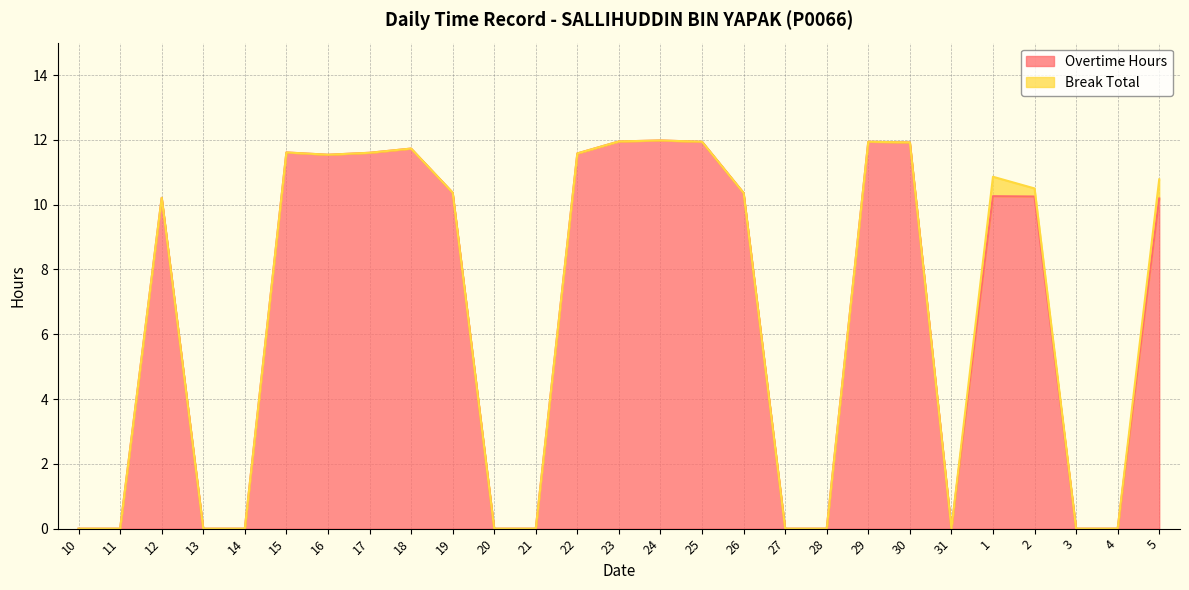

How many interior local valleys (lower than both neighbors) does the data have?

2